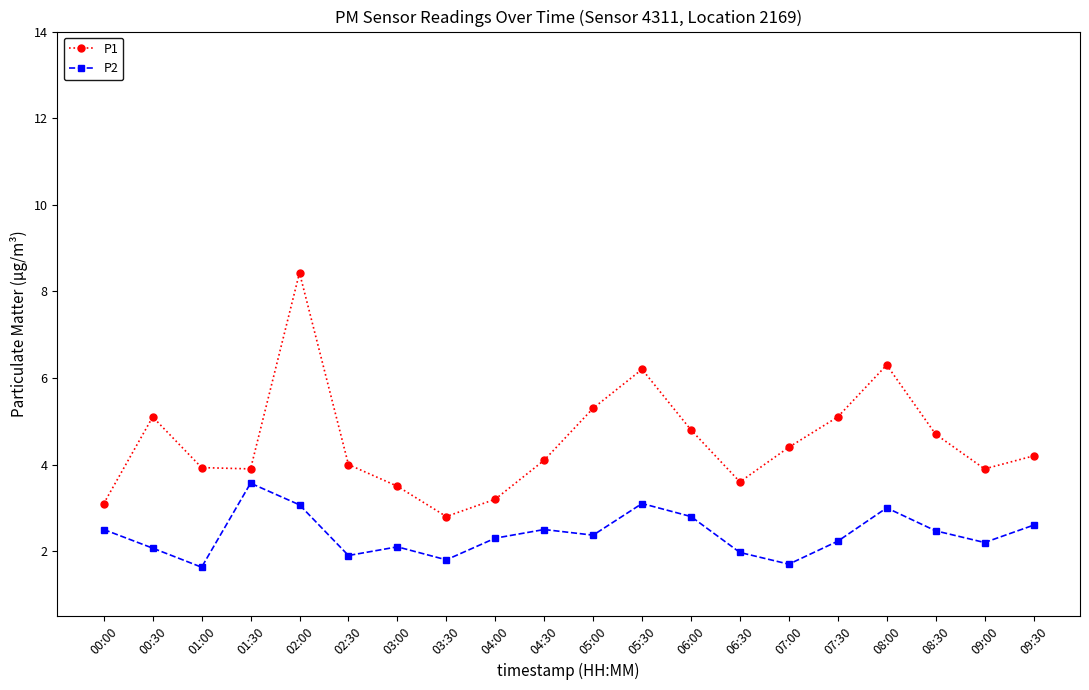

True or false: P2 and P1 cross at least once.

False